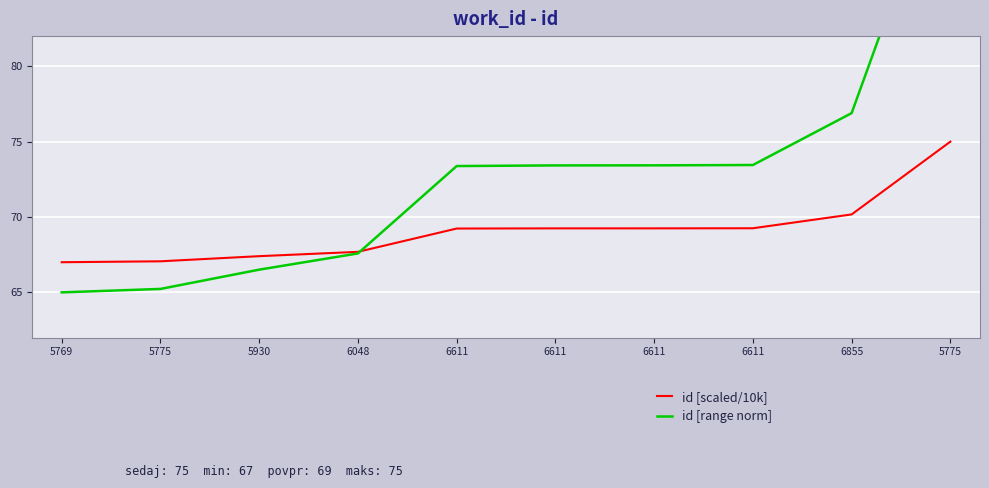

How many values in the id [scaled/10k] series are below 69?

4